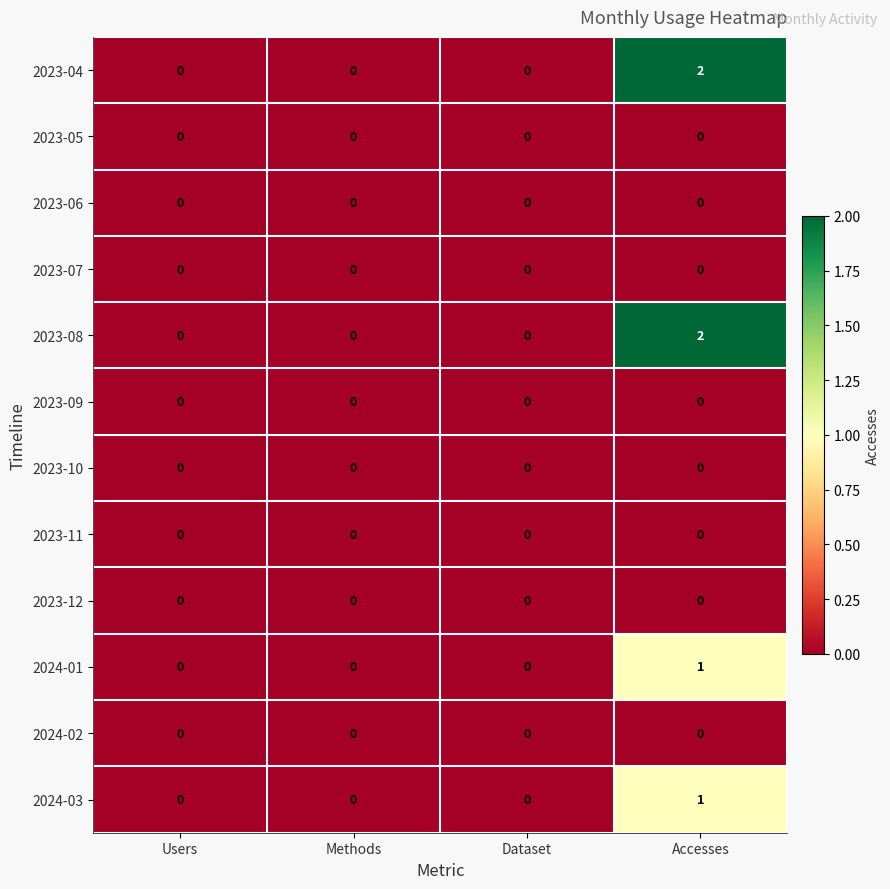

At how many categories does at least one series exceed 1?

1